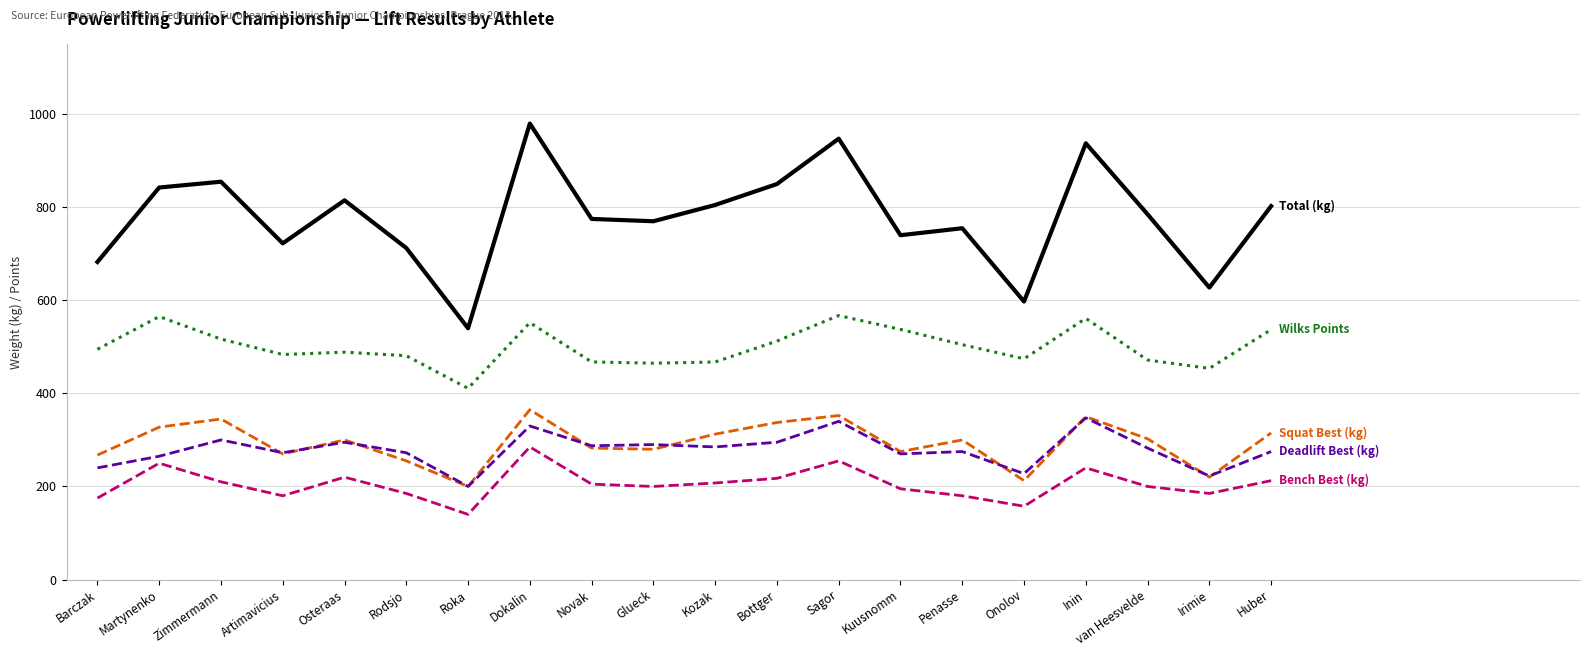

At which category is the sum across all series the highest?

Dokalin